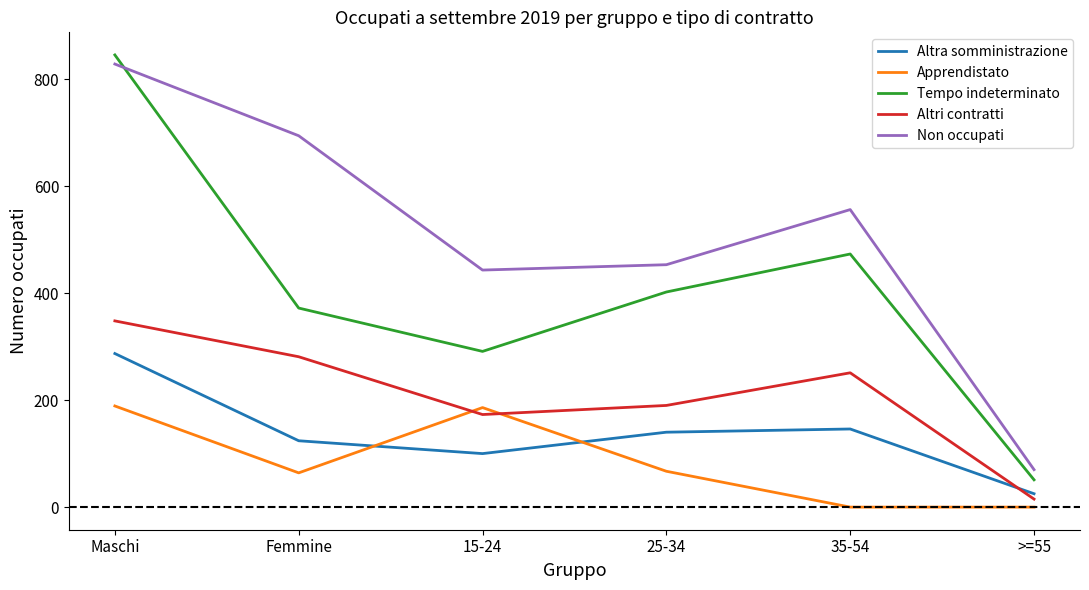

How many series are shown in this chart?

5